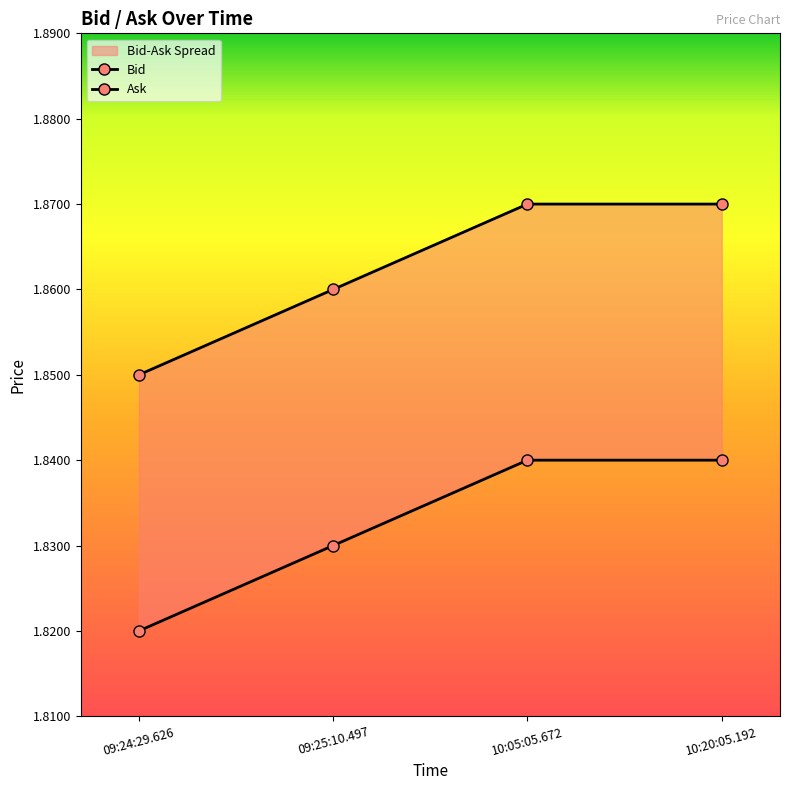

Does the chart display data point markers on the line(s)?

Yes